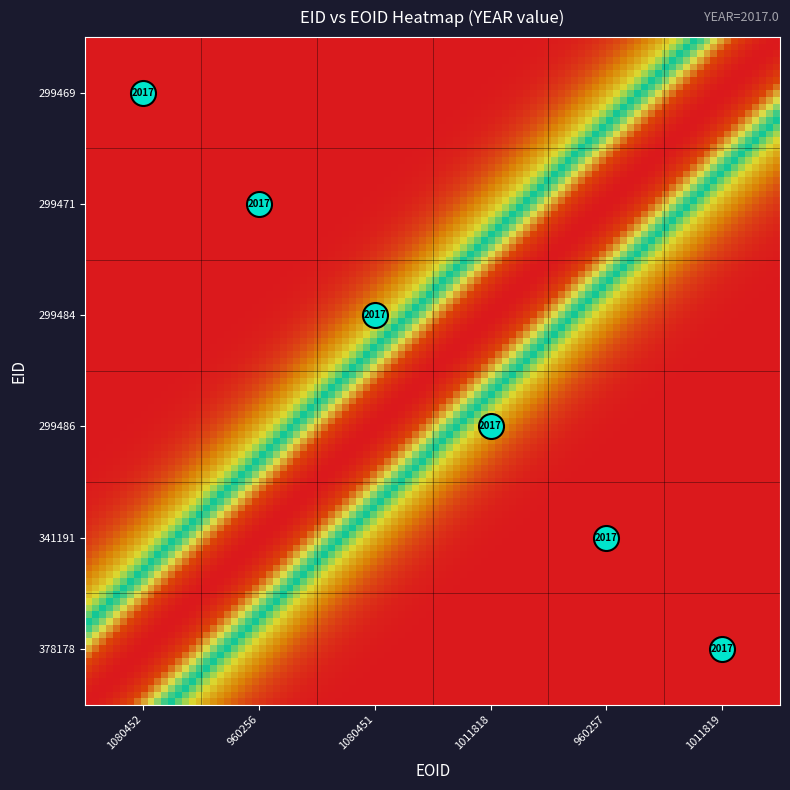

What is the difference between the maximum and second lowest values in the 299471 series?

2017